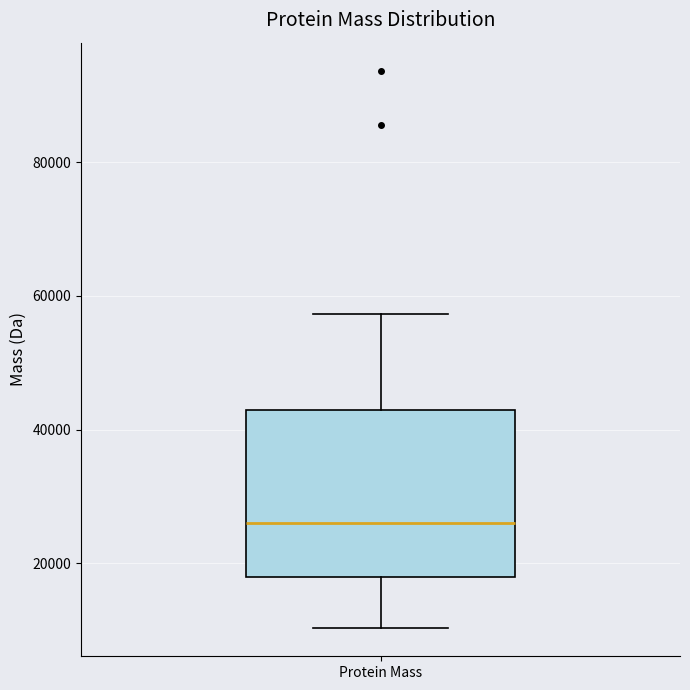

Read this box plot against the y-axis: the position of the median line, the range covered by the box, and the ends of both whiskers. The values are not printed on the chart, so give them approximately, as read against the axis.

median 26000, box 18000 to 42000, whiskers 10000 to 58000